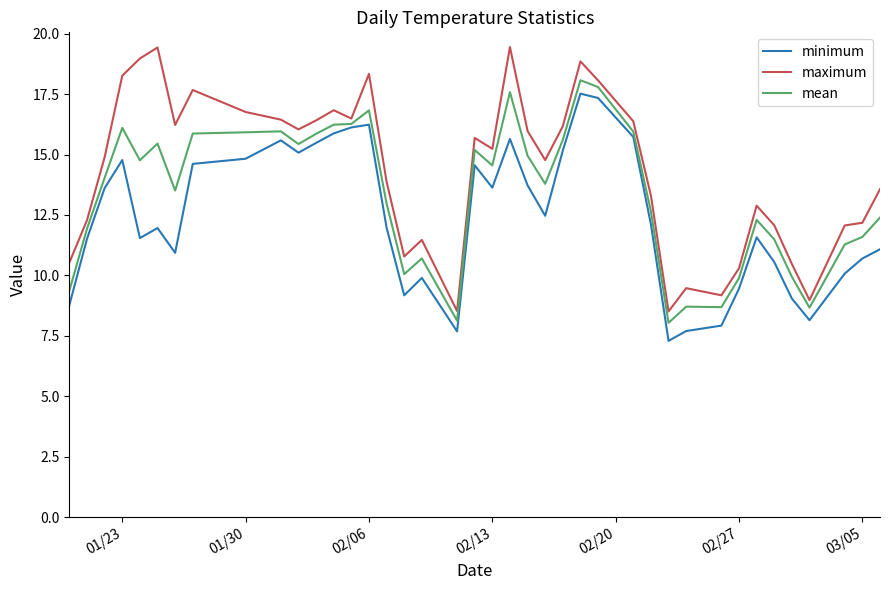

What is the maximum value shown in the chart?

19.4